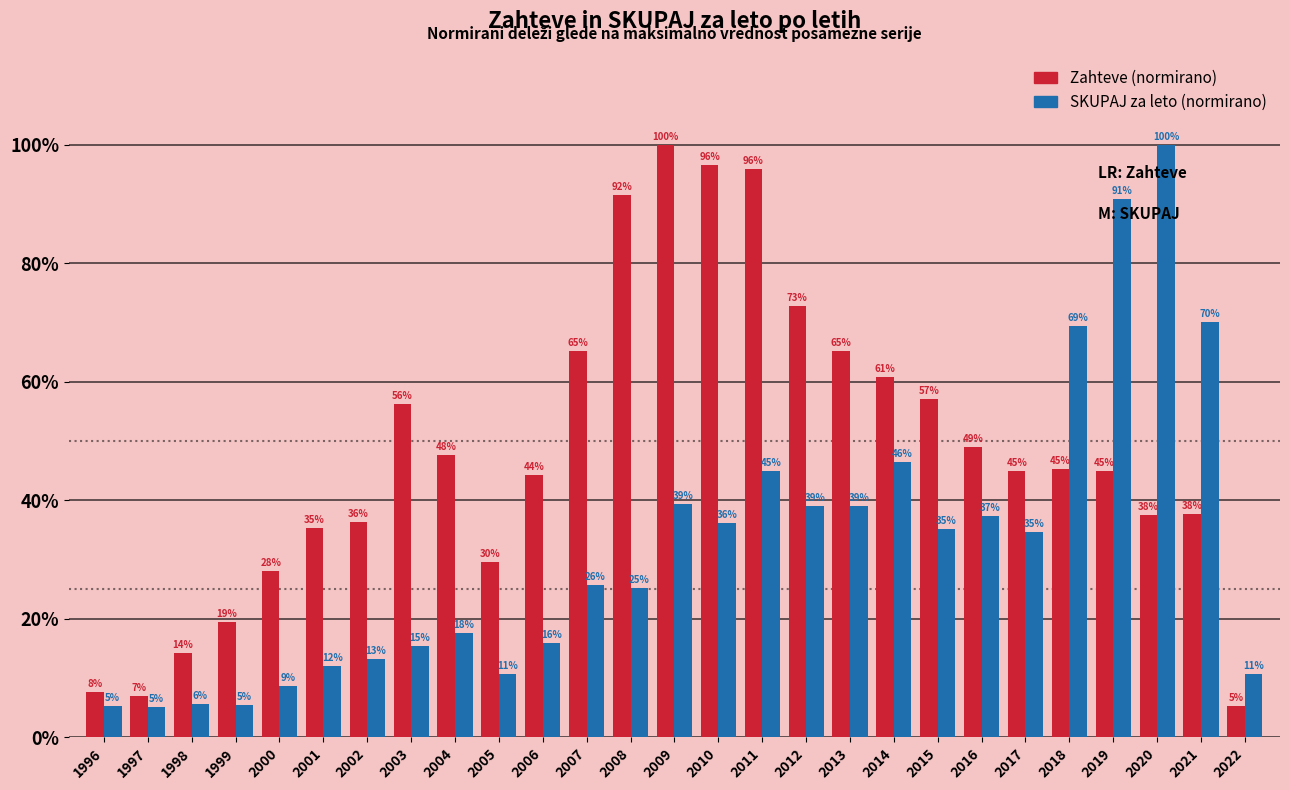

At which category is the sum across all series the highest?

2011